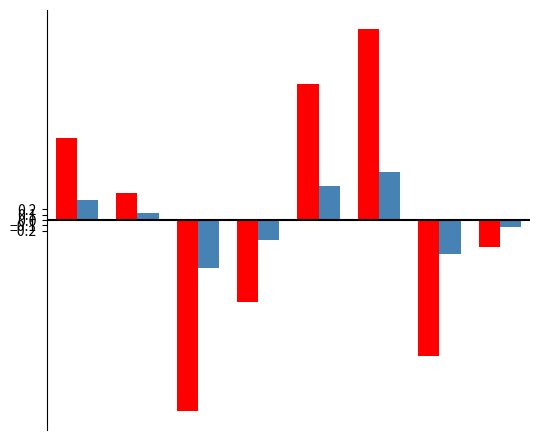

Does the chart contain any negative values?

Yes